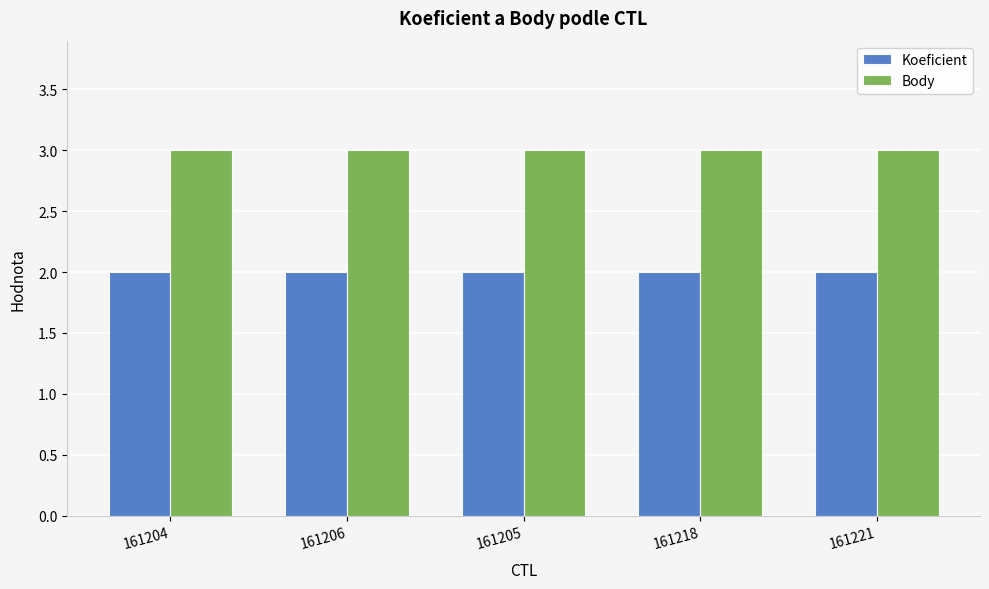

What is the lowest value of the Body series?

3